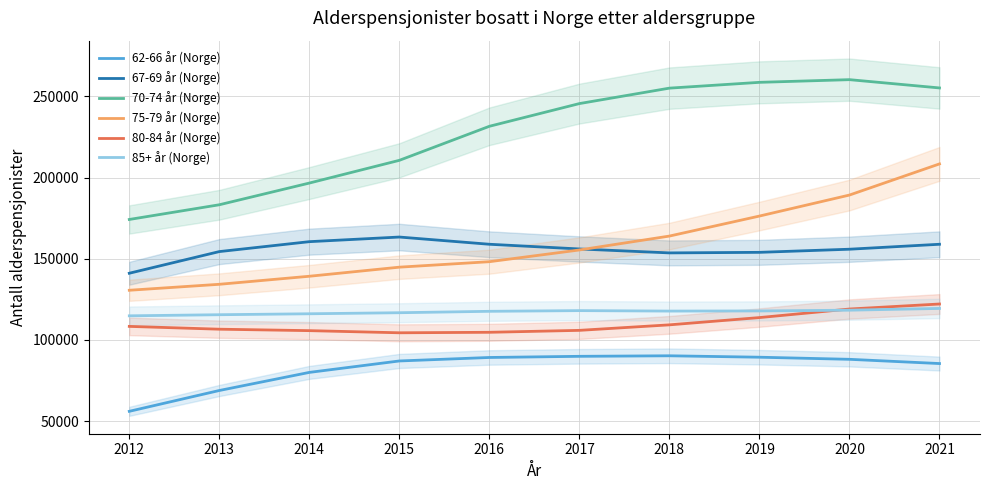

Is it true that 85+ år (Norge) equals 57339 at 2013?

False